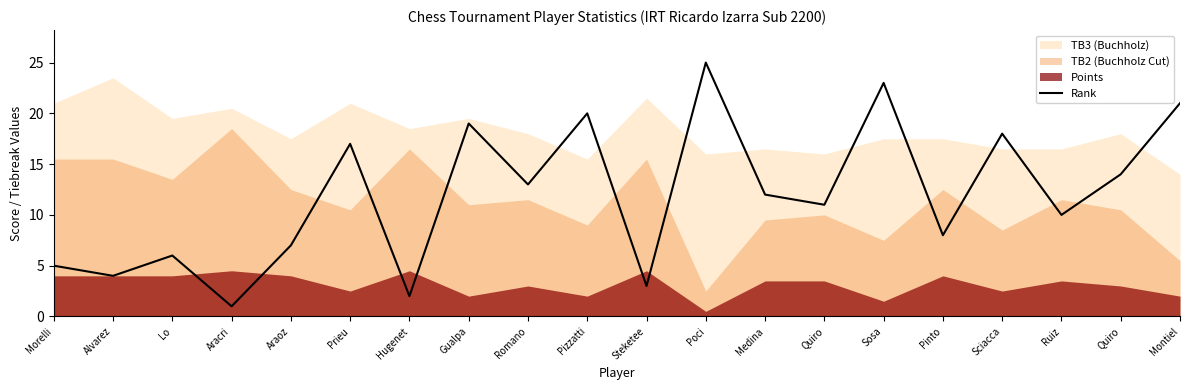

How many values are below 12?

10